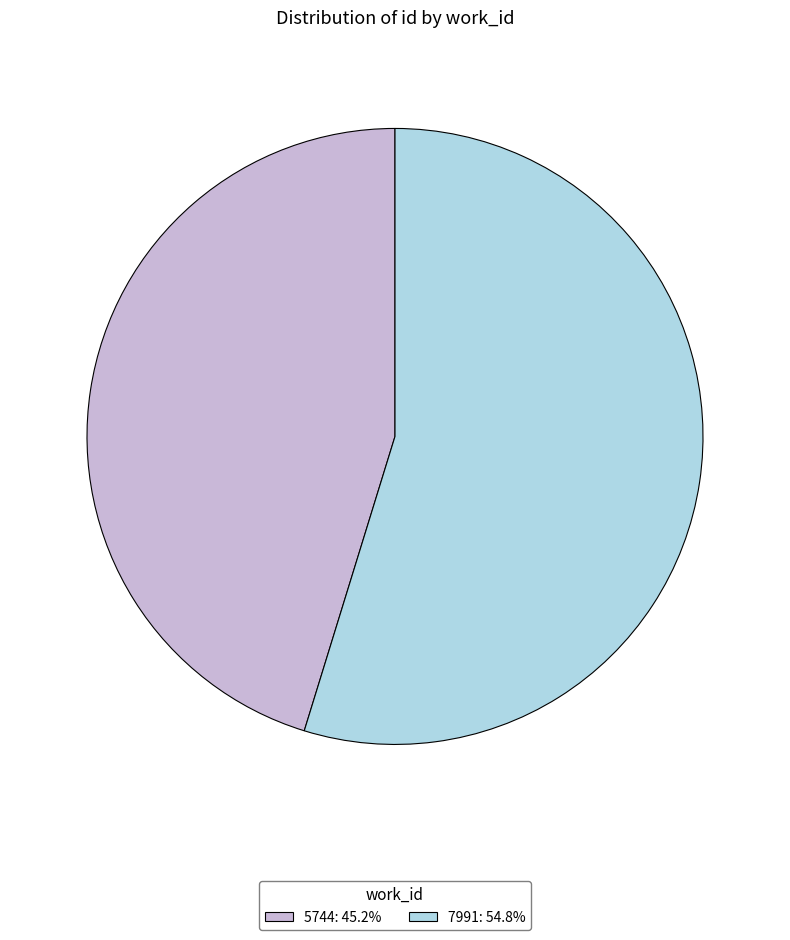

Which slice is the largest?

7991